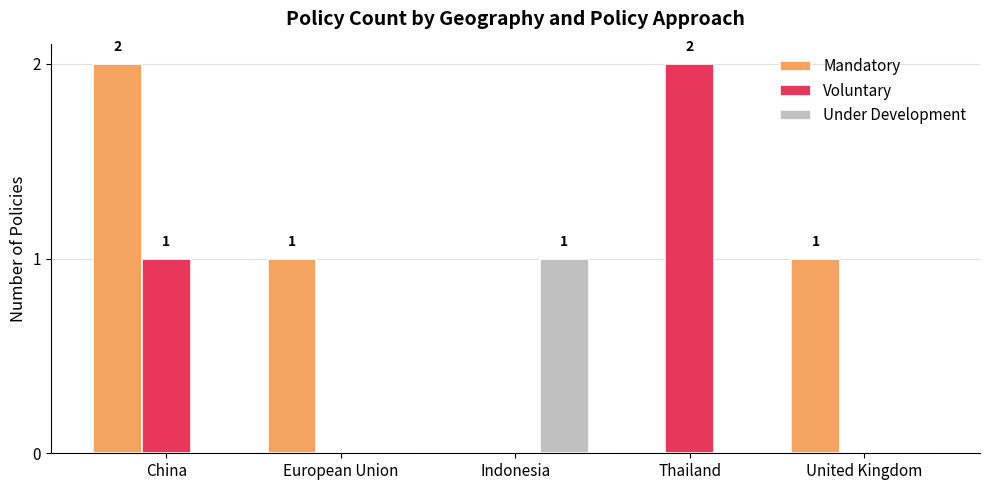

How many distinct data groups are displayed?

3